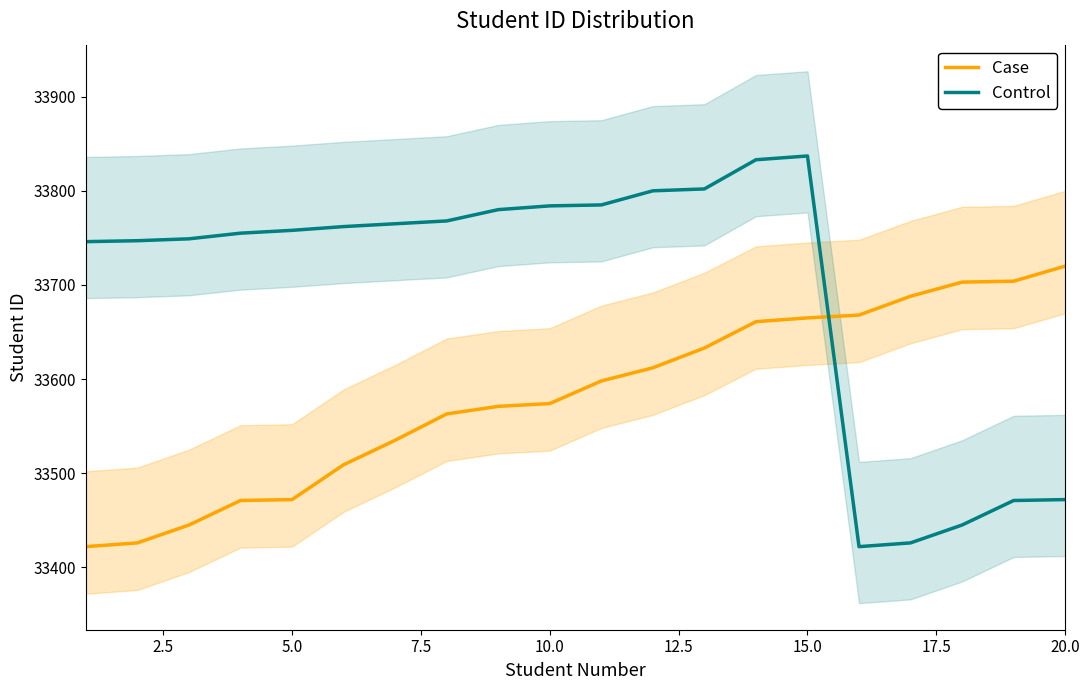

What are all the series names shown in the legend?

Case, Control